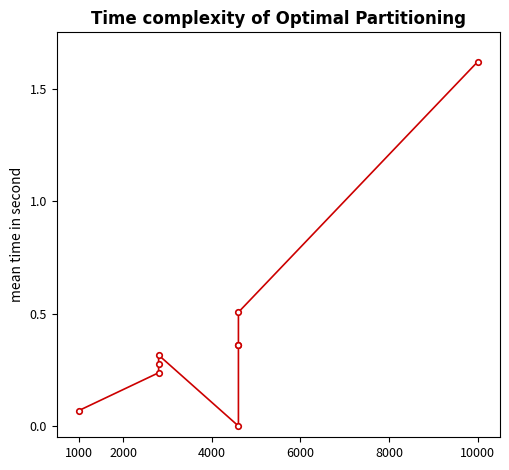

How many lines are shown in the chart?

1